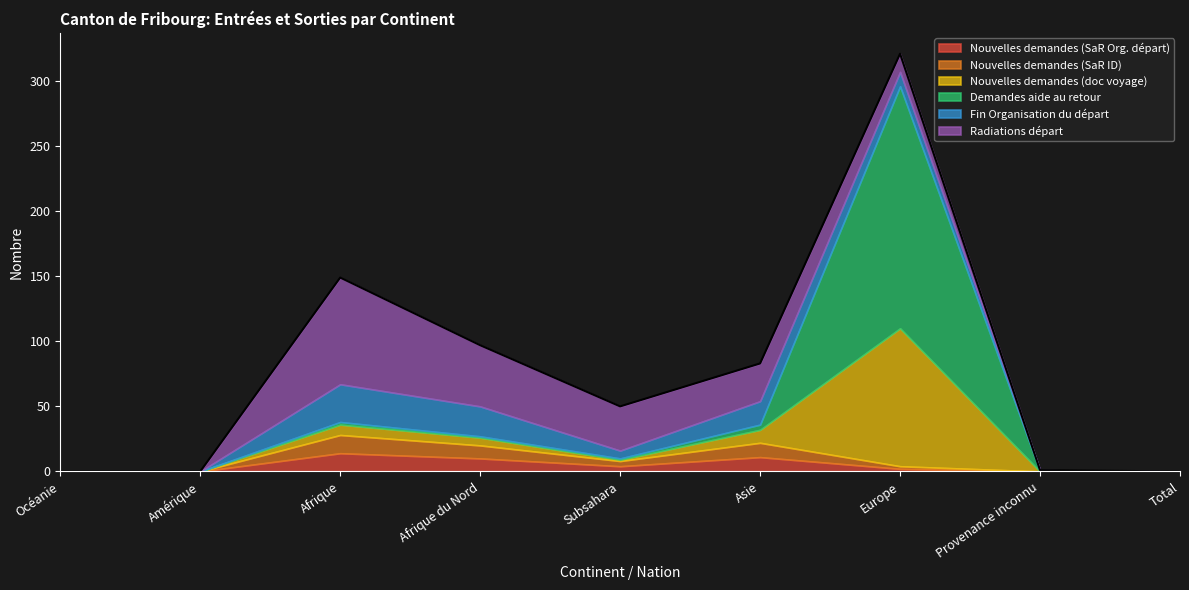

What is the sum of the Radiations départ values at Afrique and Afrique du Nord?

129